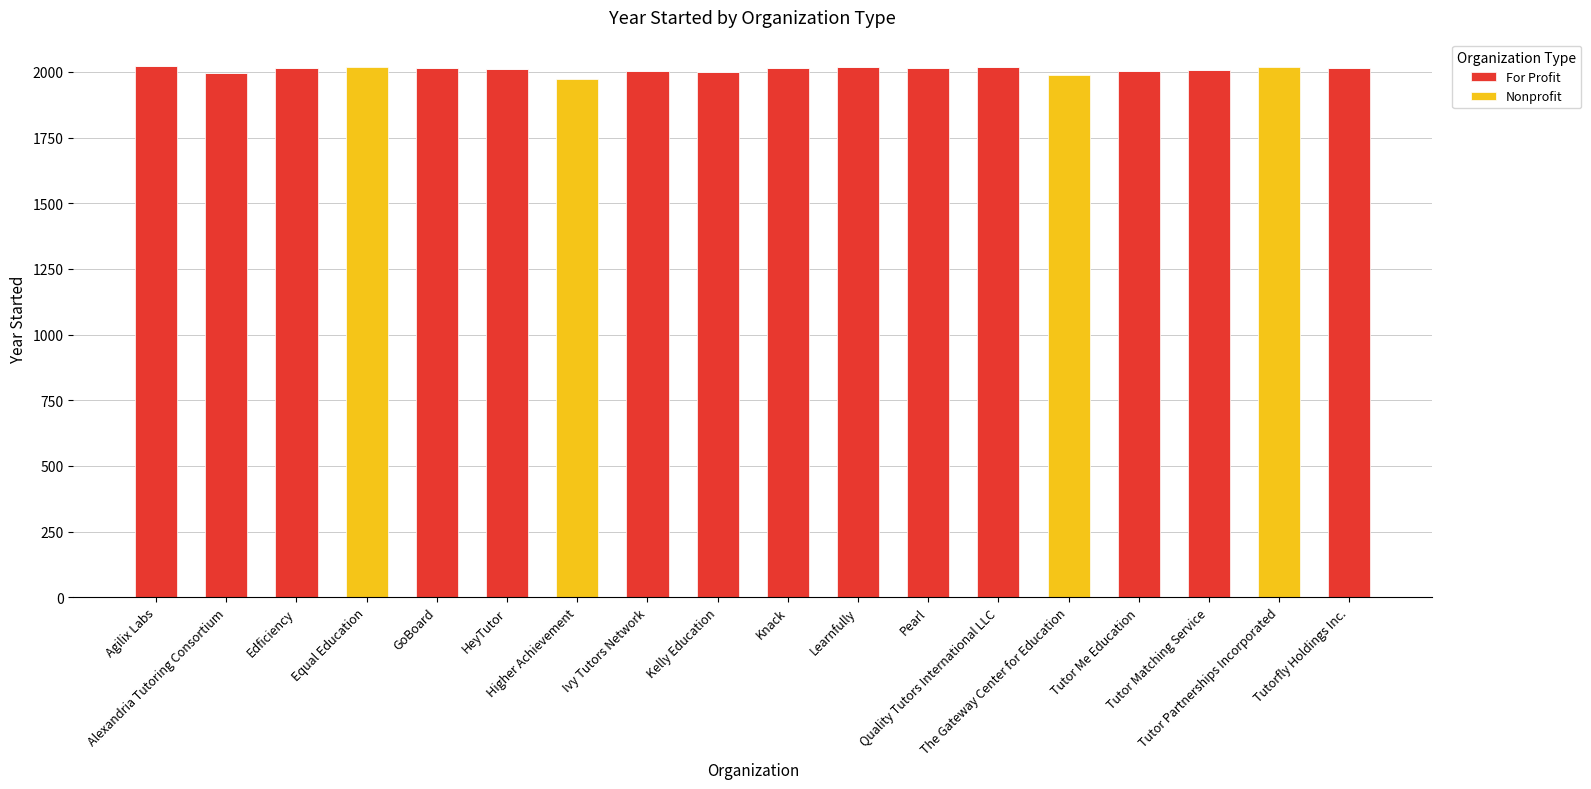

The value of For Profit at The Gateway Center for Education is 0. True or false?

True